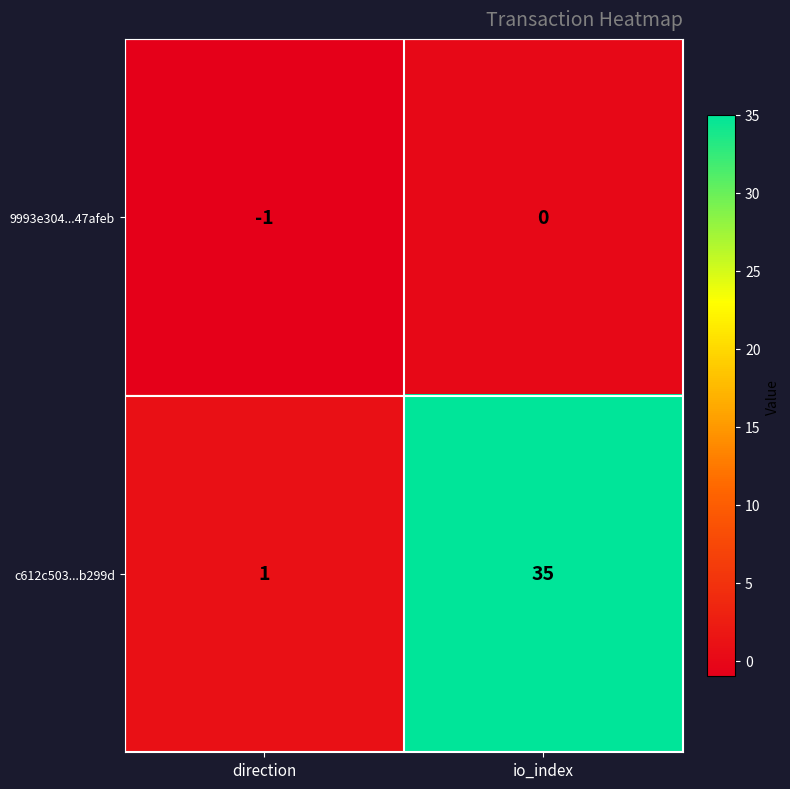

Where is 9993e304...47afeb nearest to the value 0?

io_index